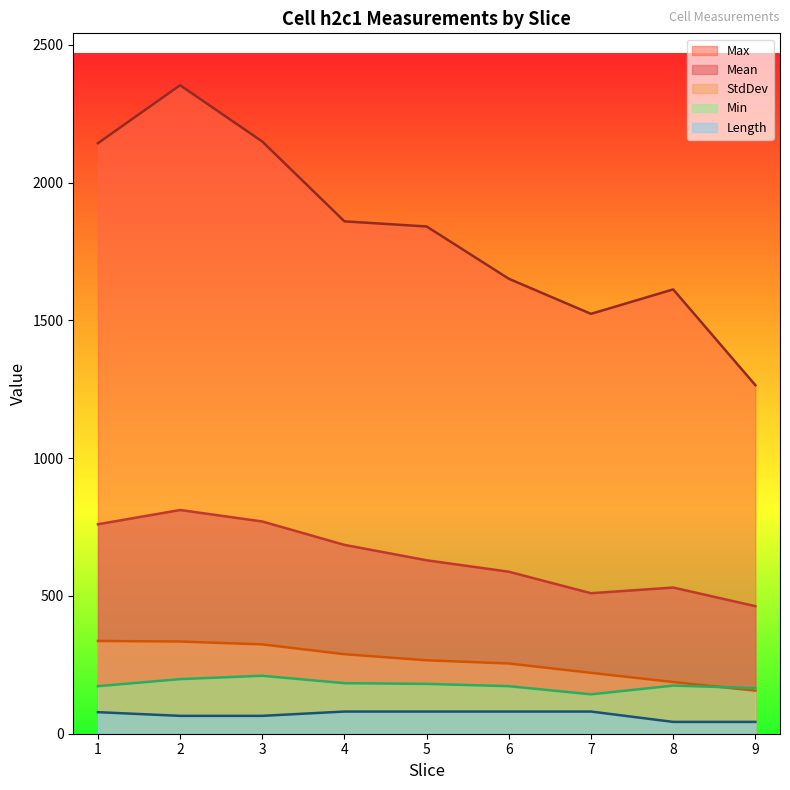

Is the value of Mean at 9 greater than the value of Min at 1?

Yes